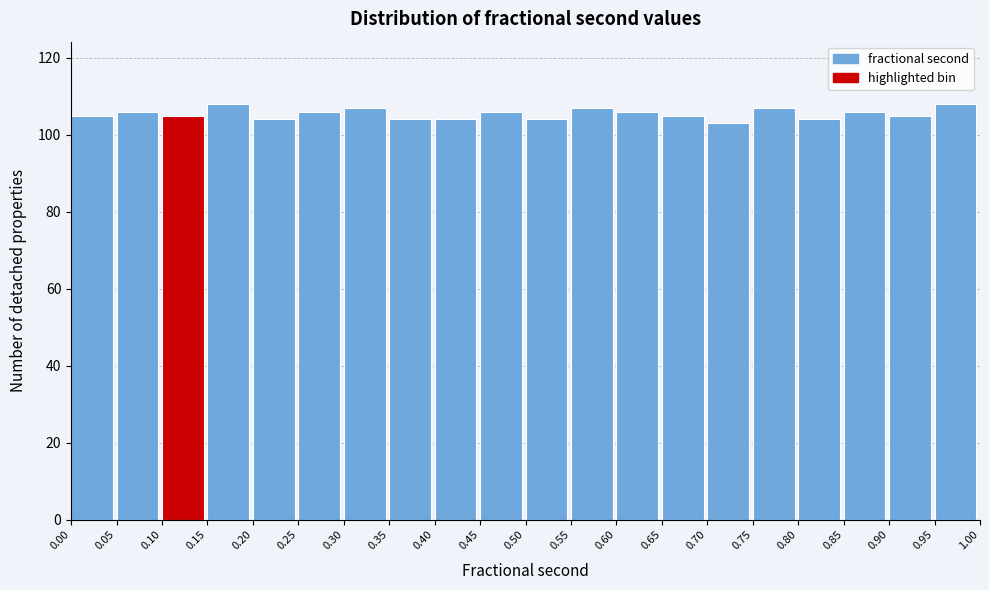

Reading left to right, list every bar in this chart as the range it spans on the x-axis followed by its height. The values are not printed on the chart, so give them approximately, as read against the axis.

0.00 to 0.05: 106
0.05 to 0.10: 106
0.10 to 0.15: 106
0.15 to 0.20: 108
0.20 to 0.25: 104
0.25 to 0.30: 106
0.30 to 0.35: 108
0.35 to 0.40: 104
0.40 to 0.45: 104
0.45 to 0.50: 106
0.50 to 0.55: 104
0.55 to 0.60: 108
0.60 to 0.65: 106
0.65 to 0.70: 106
0.70 to 0.75: 104
0.75 to 0.80: 108
0.80 to 0.85: 104
0.85 to 0.90: 106
0.90 to 0.95: 106
0.95 to 1.00: 108